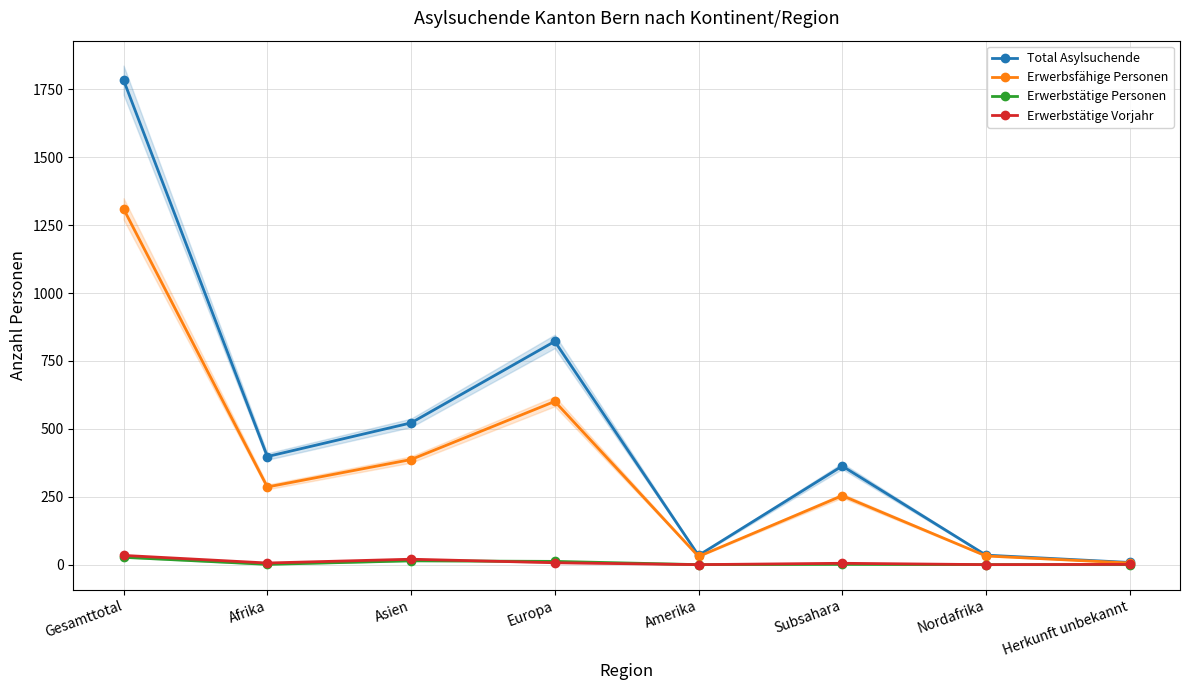

True or false: Erwerbsfähige Personen and Erwerbstätige Personen cross at least once.

False